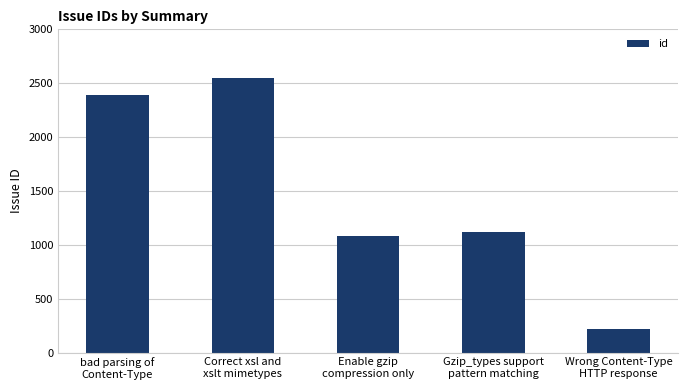

How many data points are less than 1119?

2